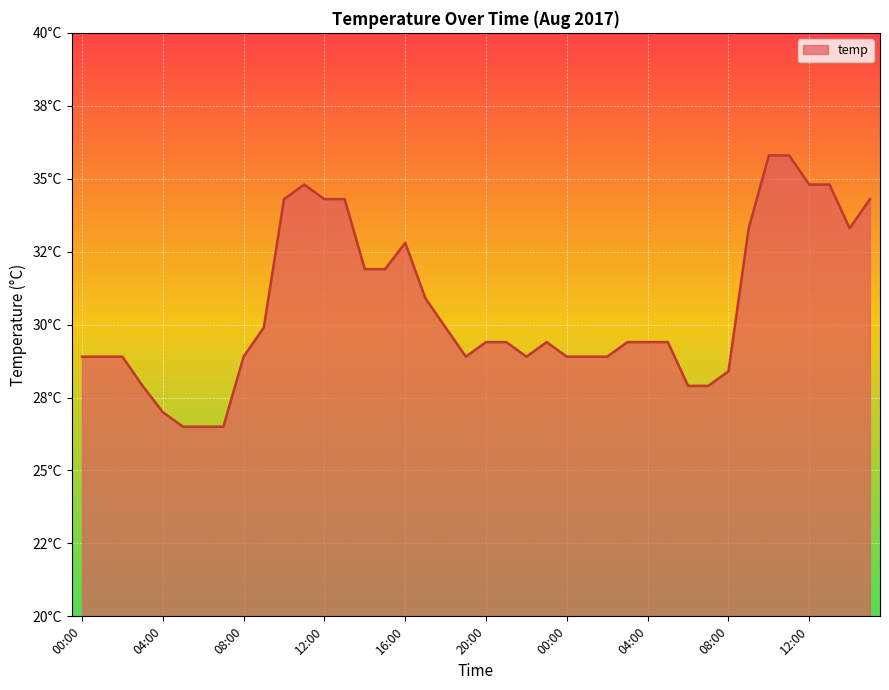

List the labels in order of value, smallest first.

05:00, 06:00, 07:00, 04:00, 03:00, 06:00, 07:00, 08:00, 00:00, 01:00, 02:00, 08:00, 19:00, 22:00, 00:00, 01:00, 02:00, 20:00, 21:00, 23:00, 03:00, 04:00, 05:00, 09:00, 18:00, 17:00, 14:00, 15:00, 16:00, 09:00, 14:00, 10:00, 12:00, 13:00, 15:00, 11:00, 12:00, 13:00, 10:00, 11:00